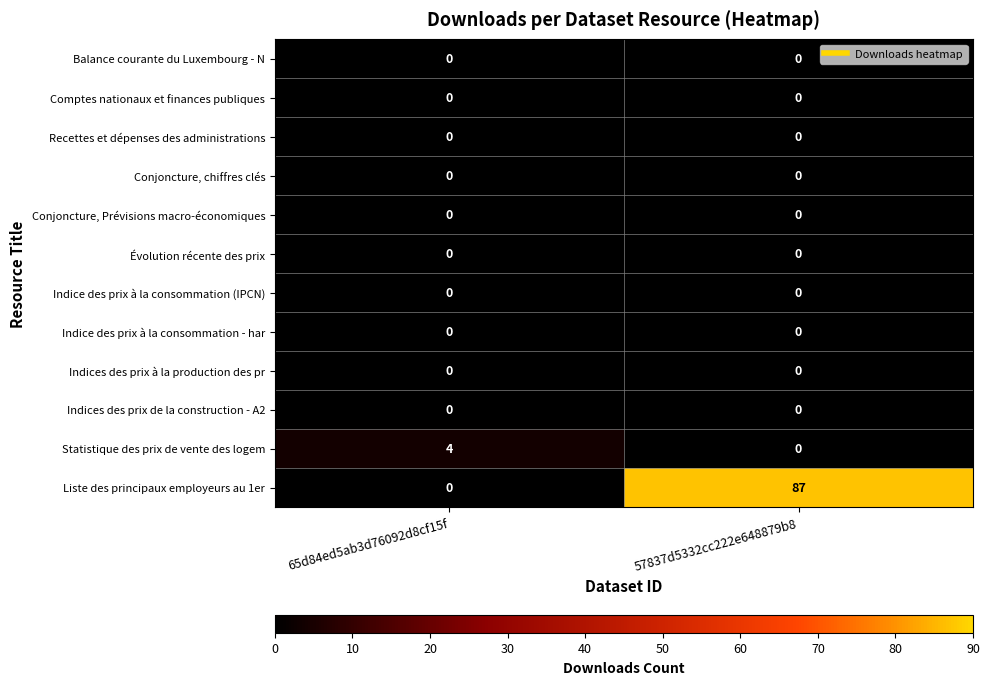

Which series has the largest total across all categories?

Liste des principaux employeurs au 1er